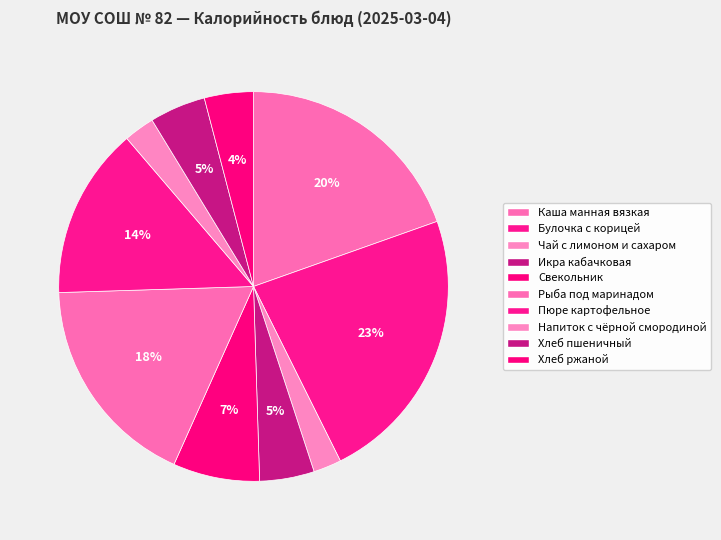

To the nearest percent, what is the average slice percentage?

10%